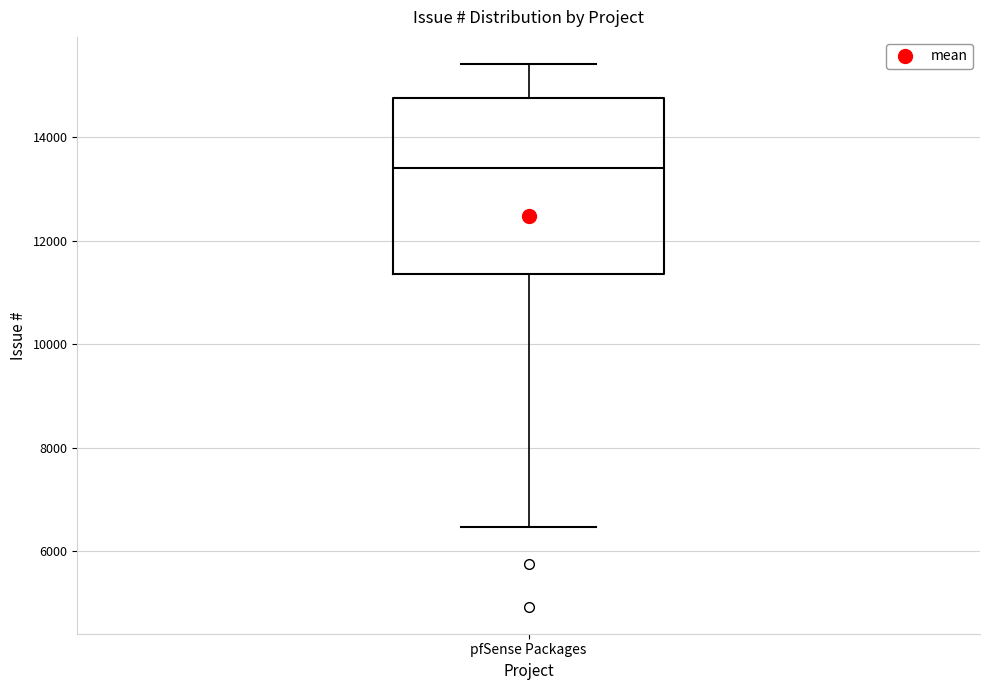

Transcribe this box plot: give where the median line is, the range the box spans, and where the two whiskers end, as read against the y-axis. The values are not printed on the chart, so give them approximately, as read against the axis.

median 13400, box 11400 to 14800, whiskers 6400 to 15400